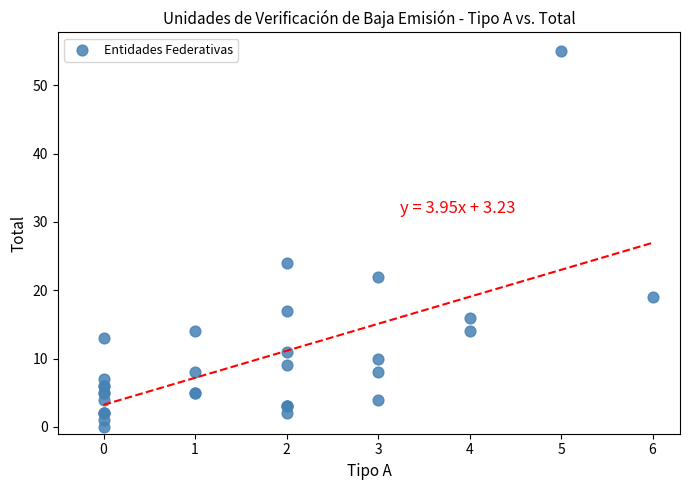

What Y value in the scatter plot is closest to 27?

24